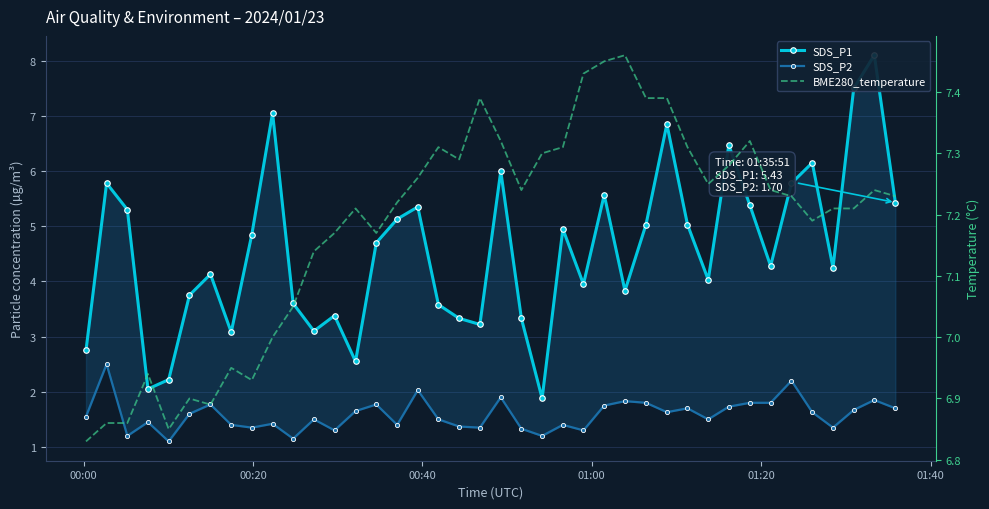

What is the difference between the second highest and second lowest values in the SDS_P2 series?

1.1